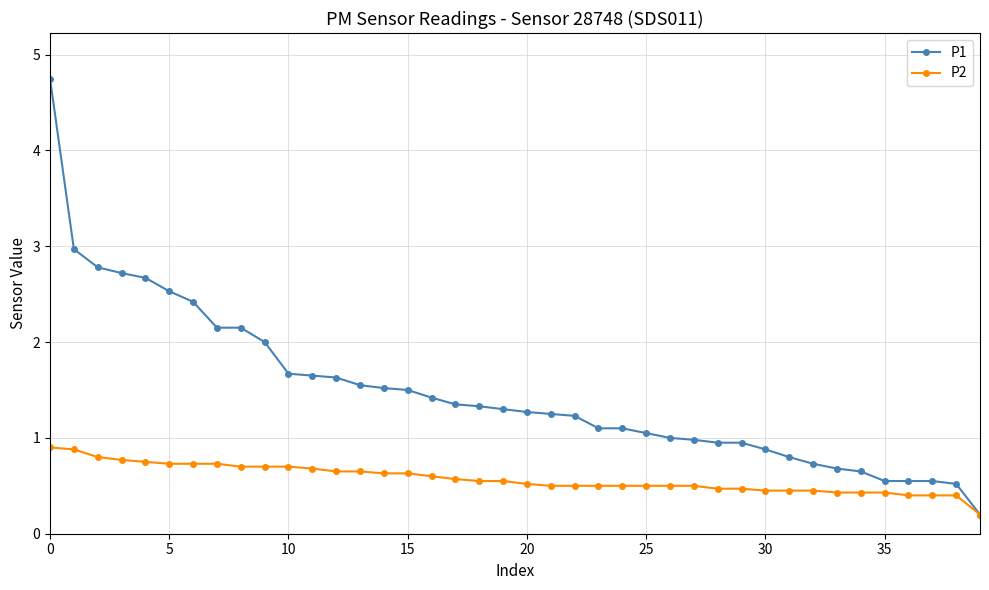

What are all the series names shown in the legend?

P1, P2